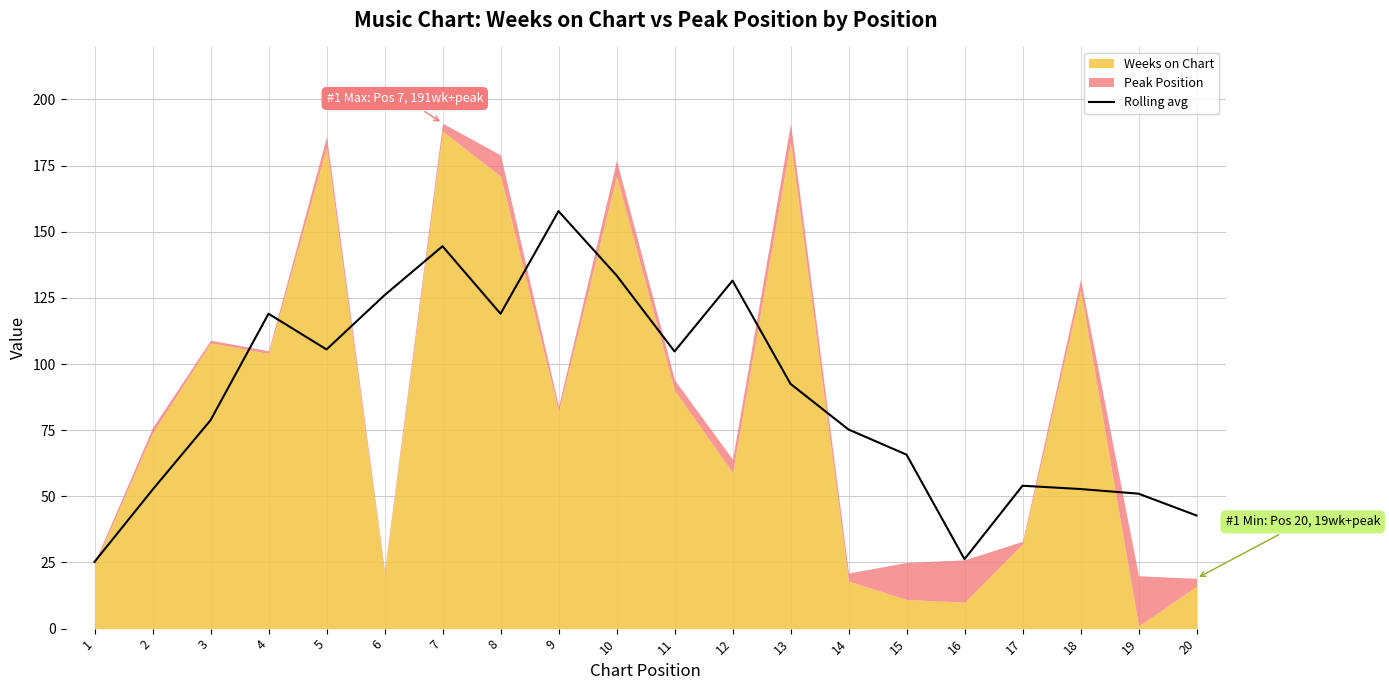

The value of Rolling avg at 4 is 119.0. True or false?

True